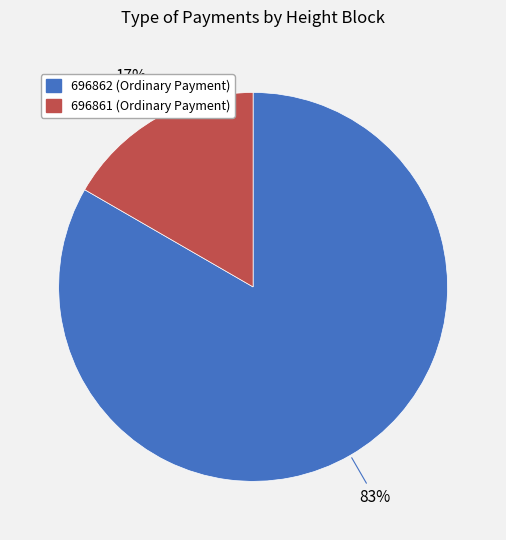

Is 696862 the majority of the pie?

Yes